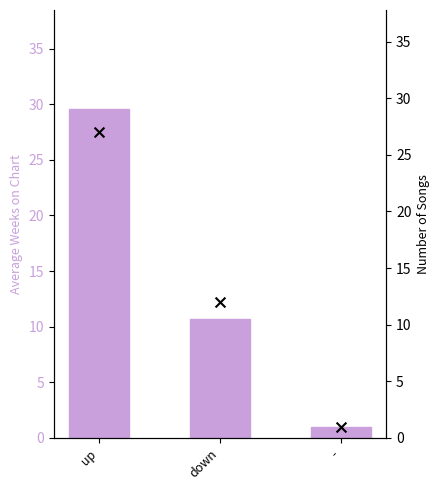

Which series has the largest Y range (max minus min)?

Average Weeks on Chart